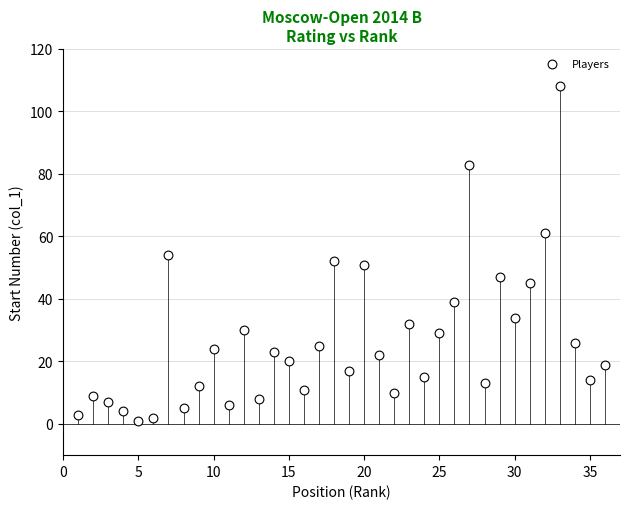

What is the range of Y values (max minus min)?

107